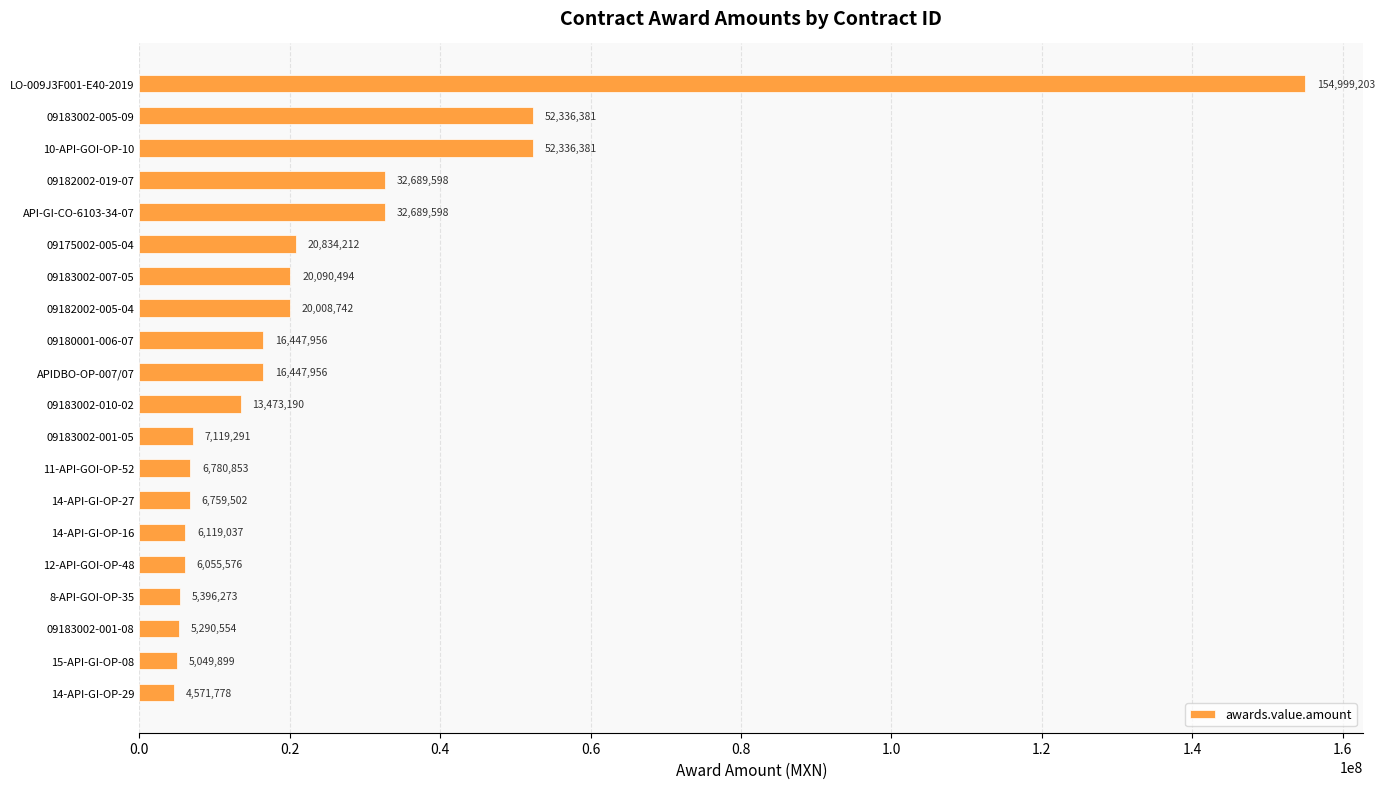

What is the average value?

24274823.7